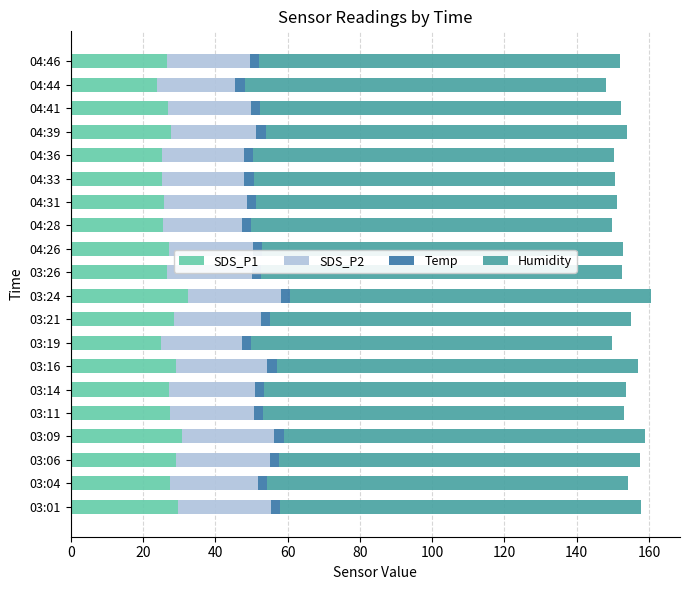

Is it true that Humidity equals 1.0 at 16?

False